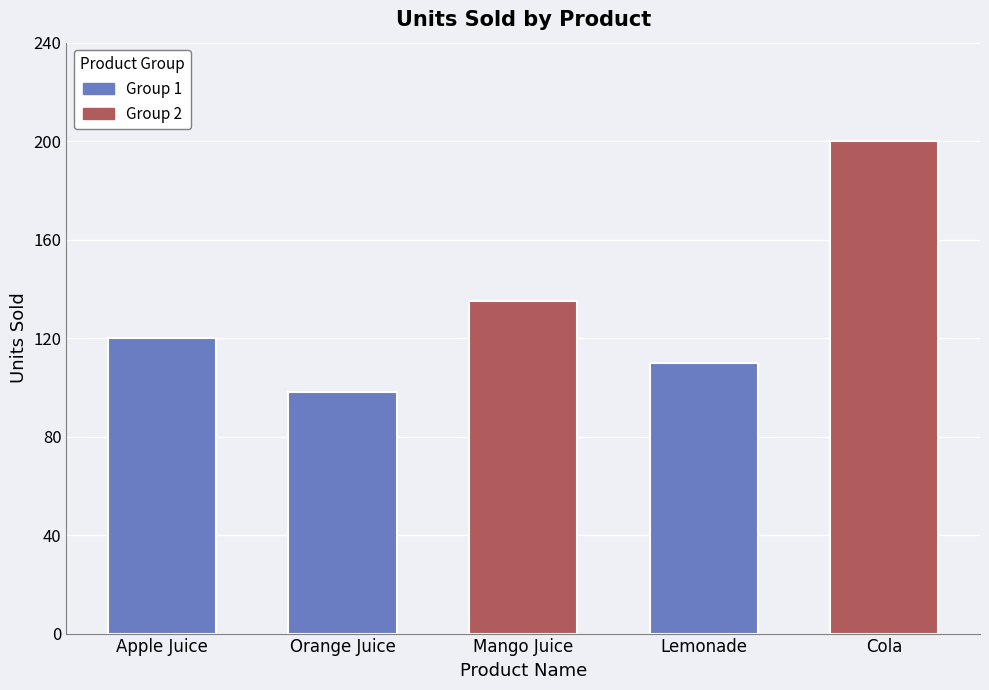

What is the maximum value shown in the chart?

200